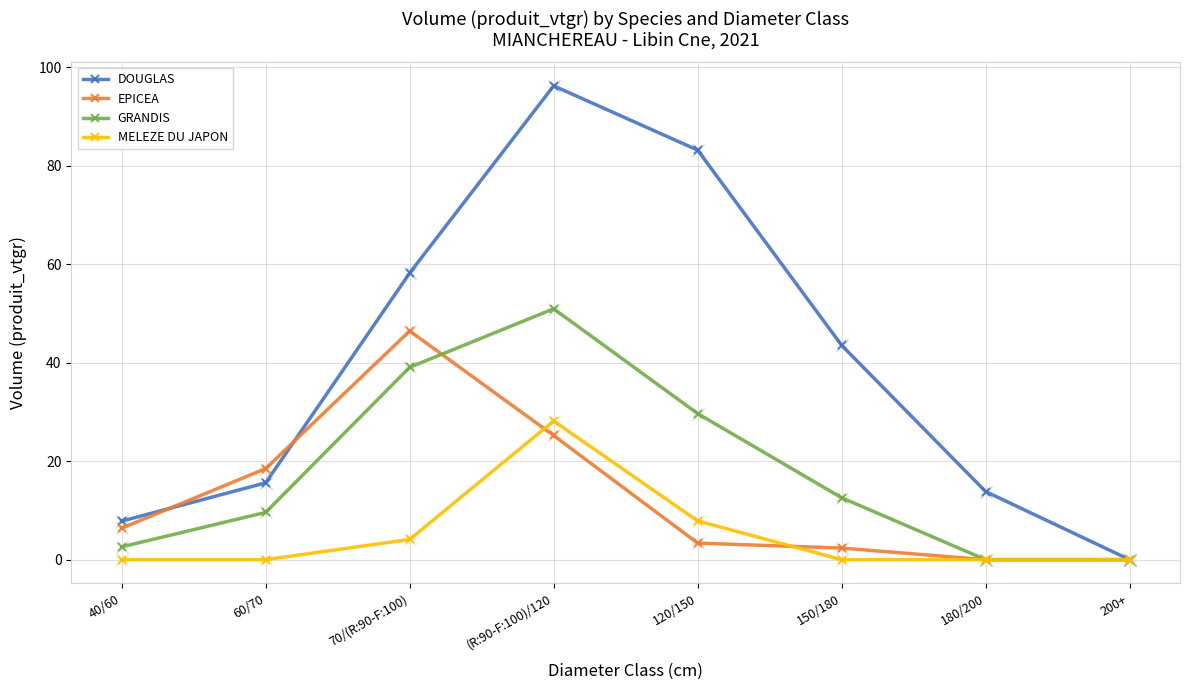

What position from the left is 70/(R:90-F:100)?

3